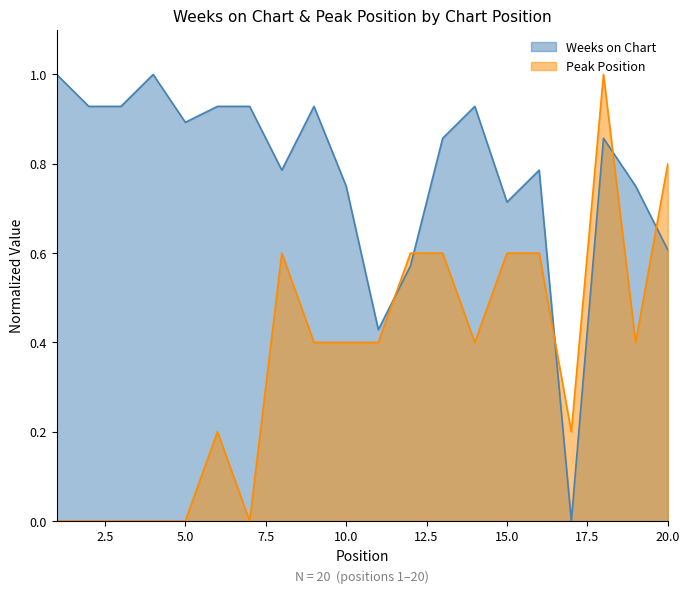

How many values in the Weeks on Chart series exceed 0?

19